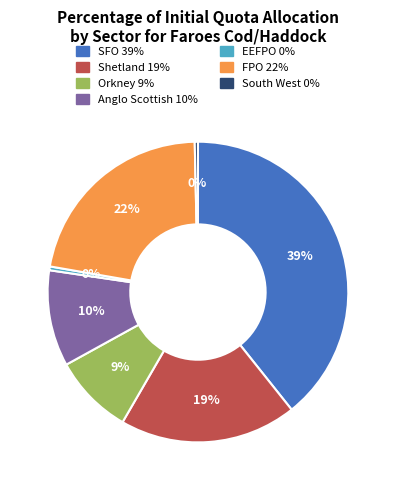

What percentage is the FPO slice, to the nearest percent?

22%